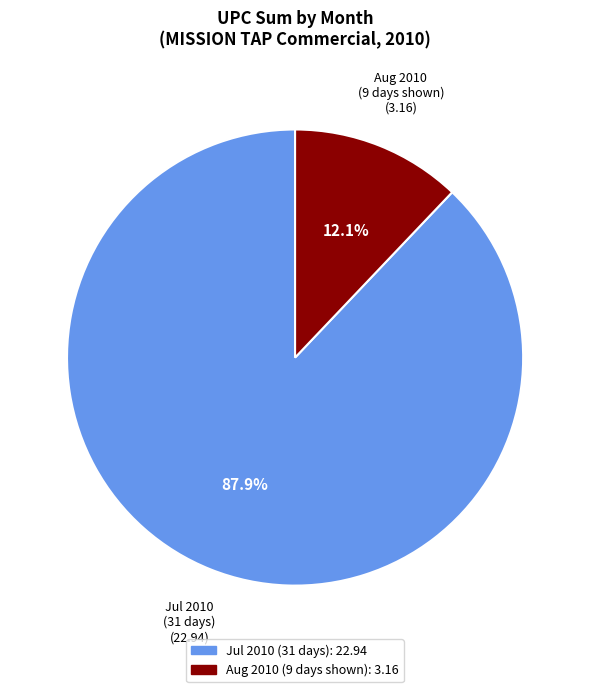

Is there any slice that represents more than half of the pie?

Yes